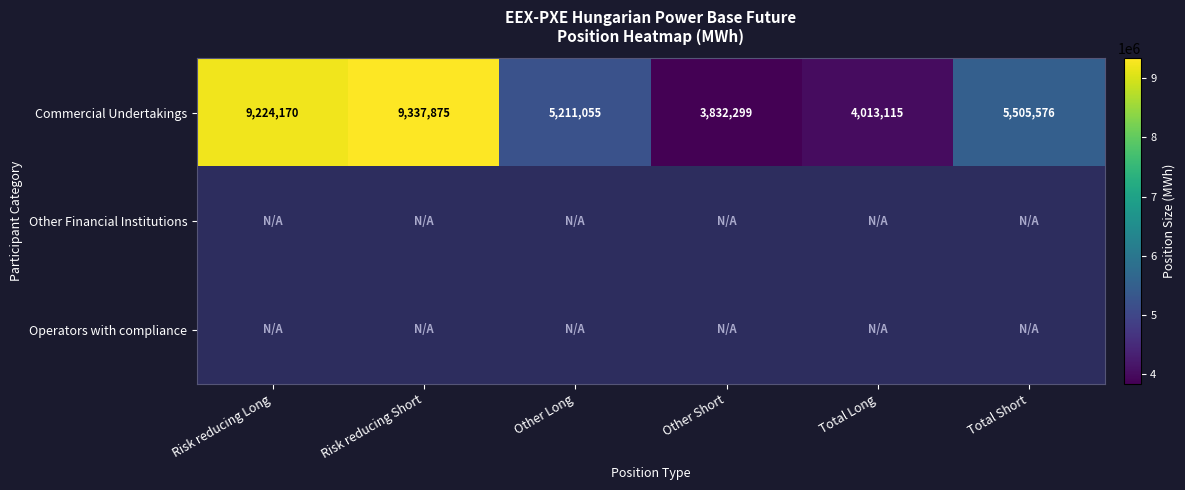

True or false: Commercial Undertakings has a value of 9224170 at Risk reducing Long.

True